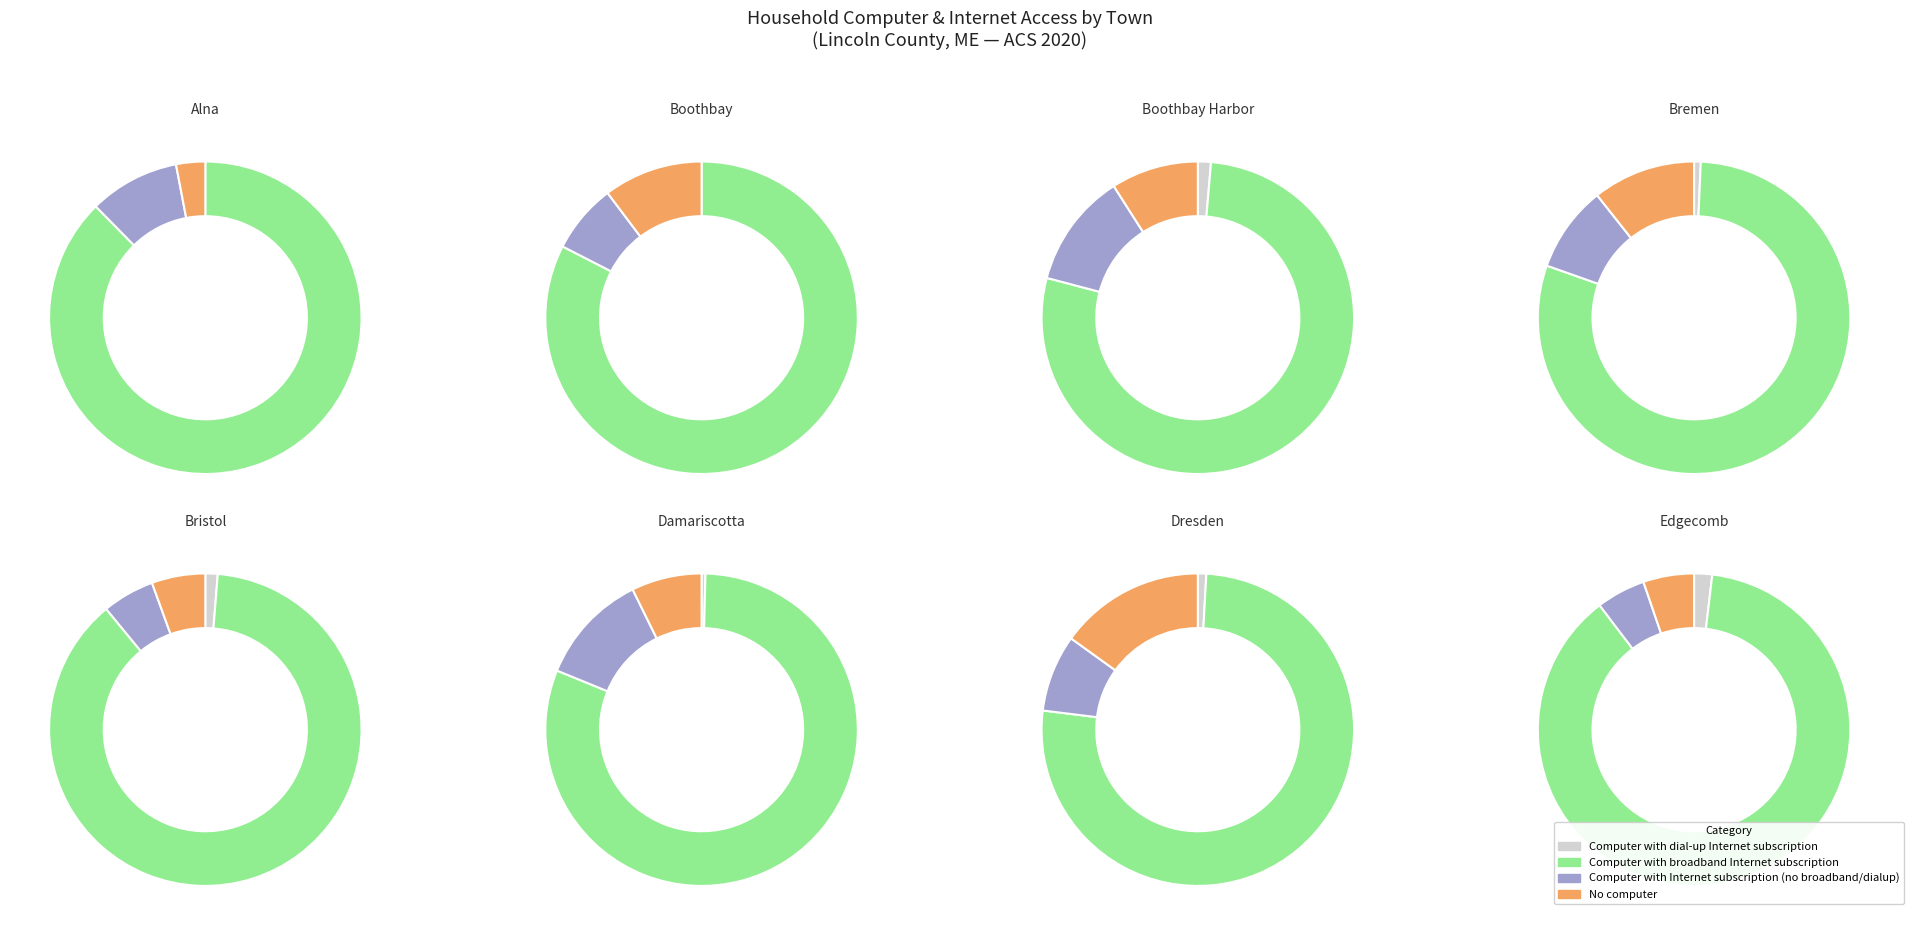

Which series has the largest range (max minus min)?

Computer with broadband Internet subscription